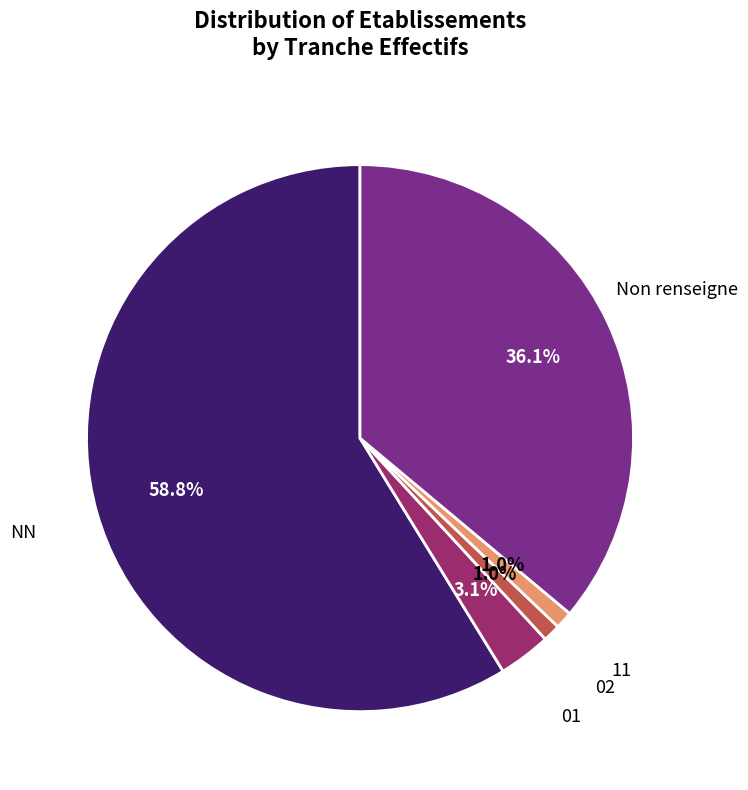

Is there a majority slice in this chart?

Yes